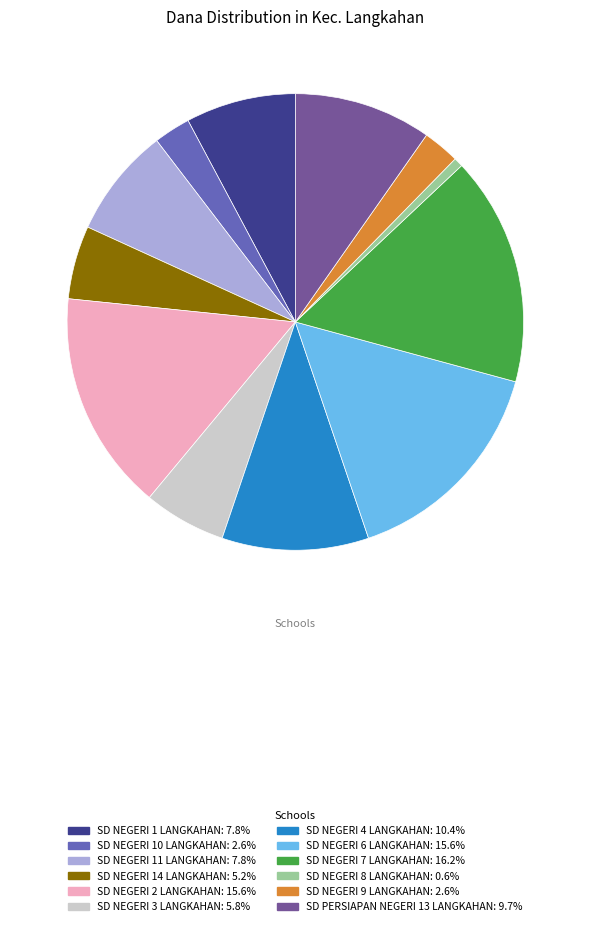

Which has a higher value, SD NEGERI 7 LANGKAHAN or SD PERSIAPAN NEGERI 13 LANGKAHAN?

SD NEGERI 7 LANGKAHAN